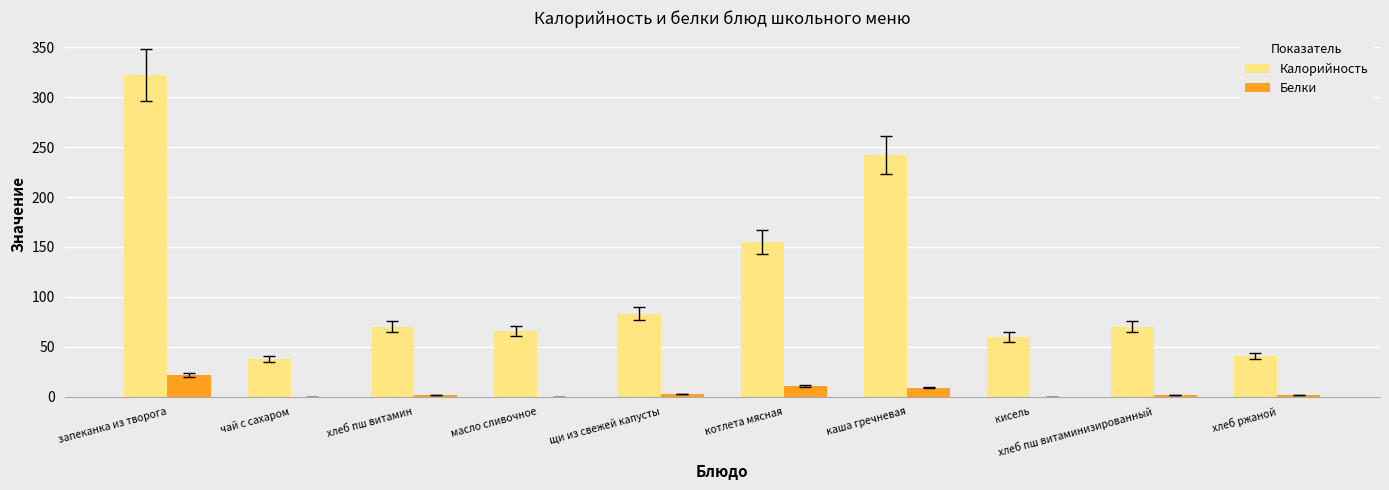

Between хлеб пш витамин and каша гречневая, which series saw the biggest shift?

Калорийность